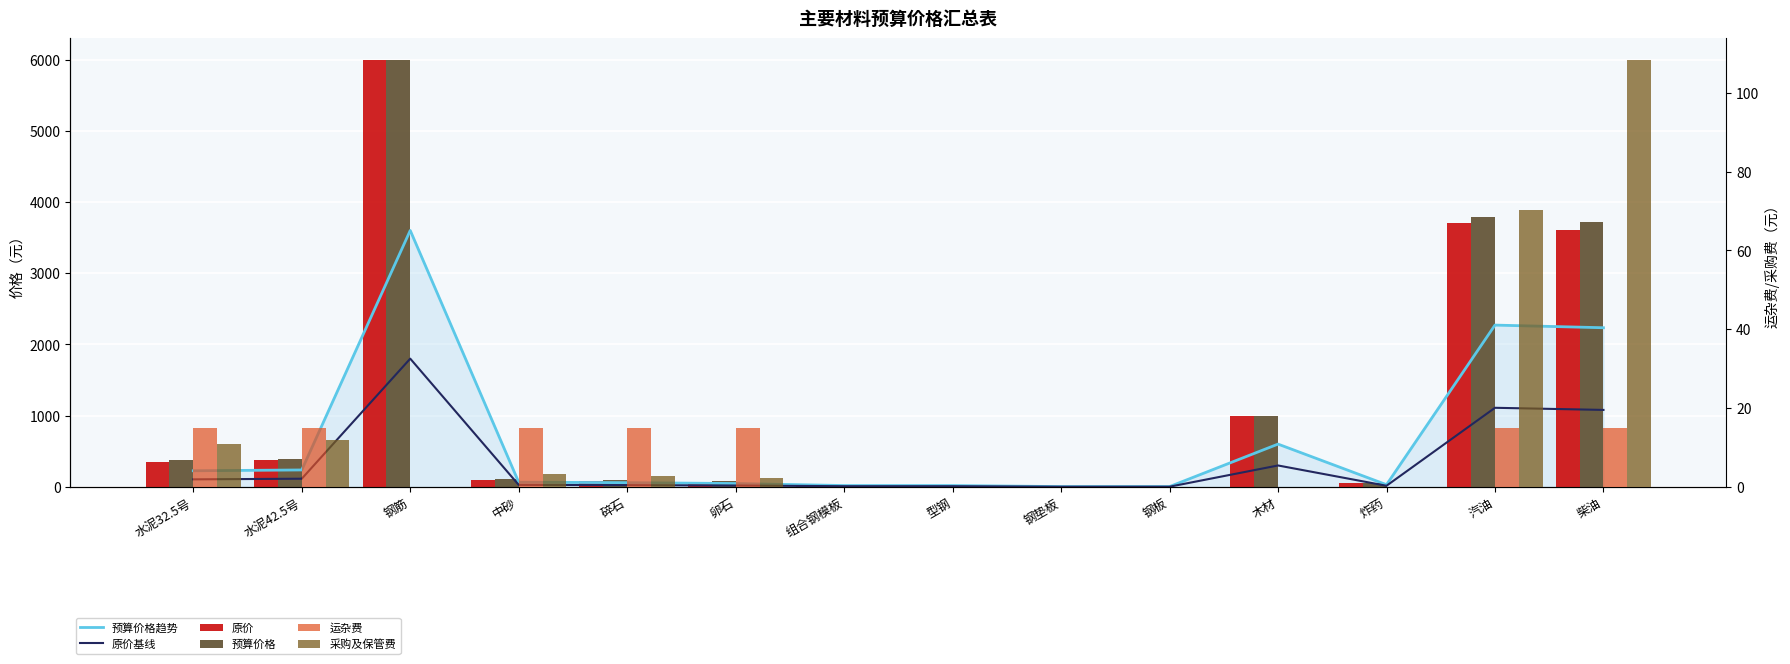

What is the label of the 8th bar from the left?

型钢